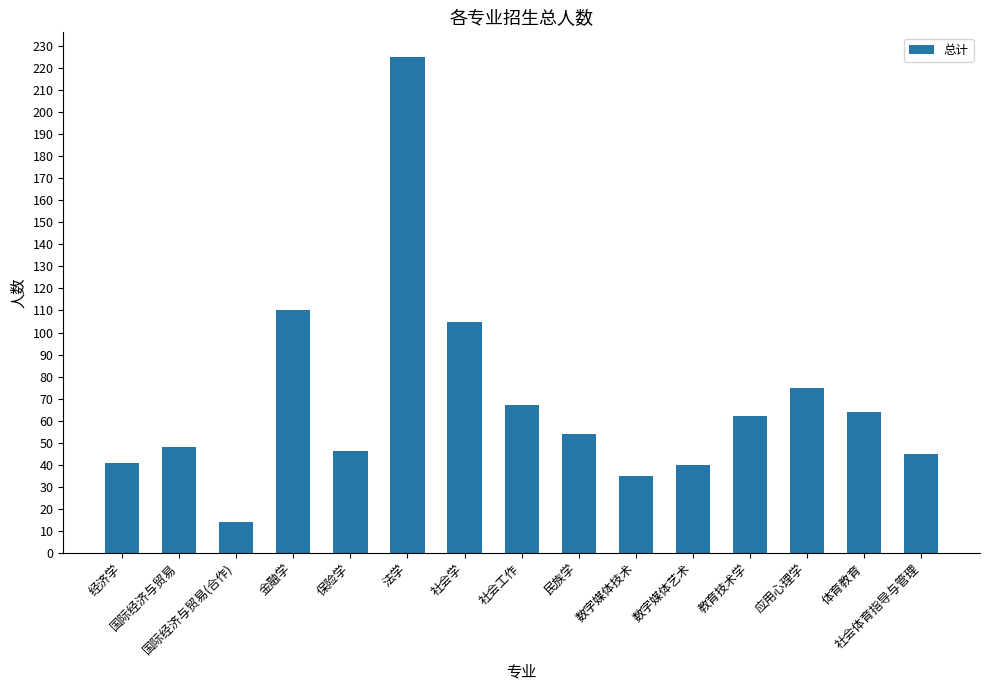

What is the change in value from 经济学 to 国际经济与贸易?

+7